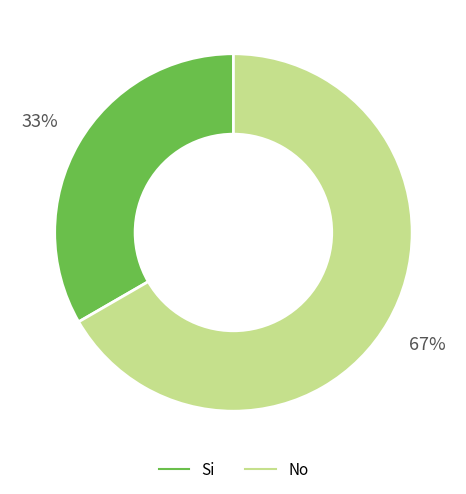

What is the ratio of the value at No to the value at Si?

2.0